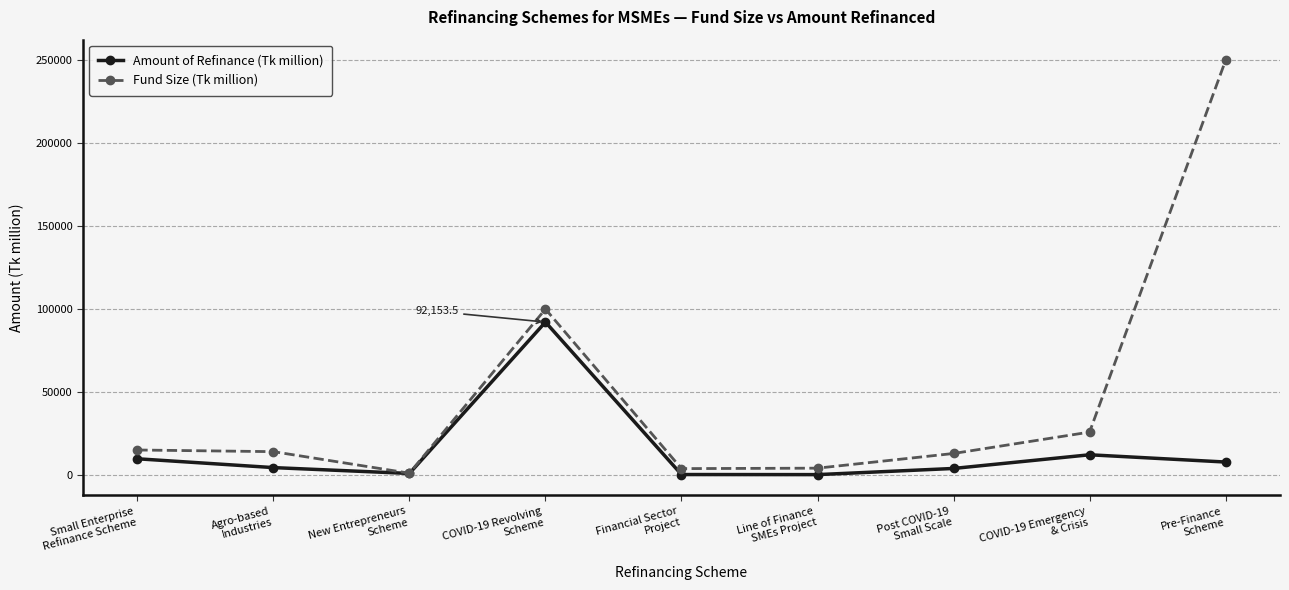

What is the average value of the Amount of Refinance (Tk million) series?

14573.1